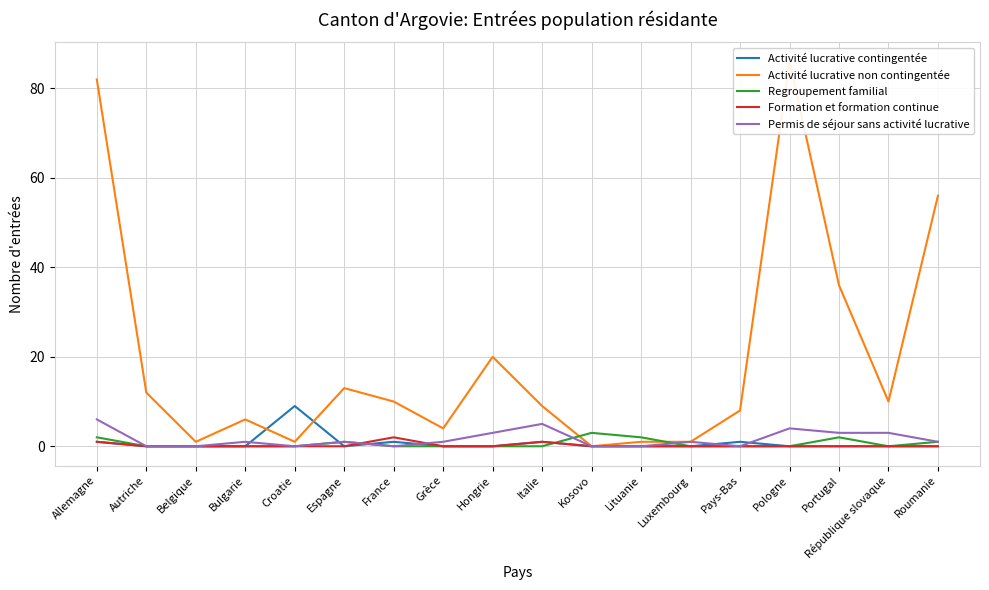

At which category is the sum across all series the highest?

Allemagne